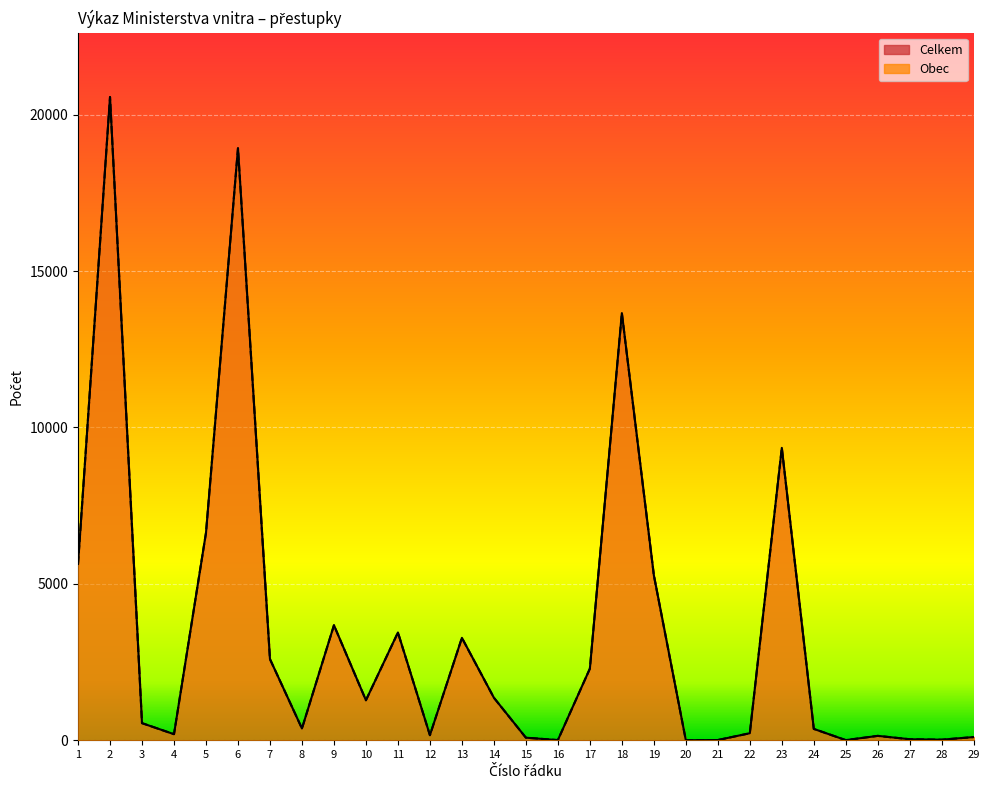

Does the chart display data point markers on the line(s)?

No